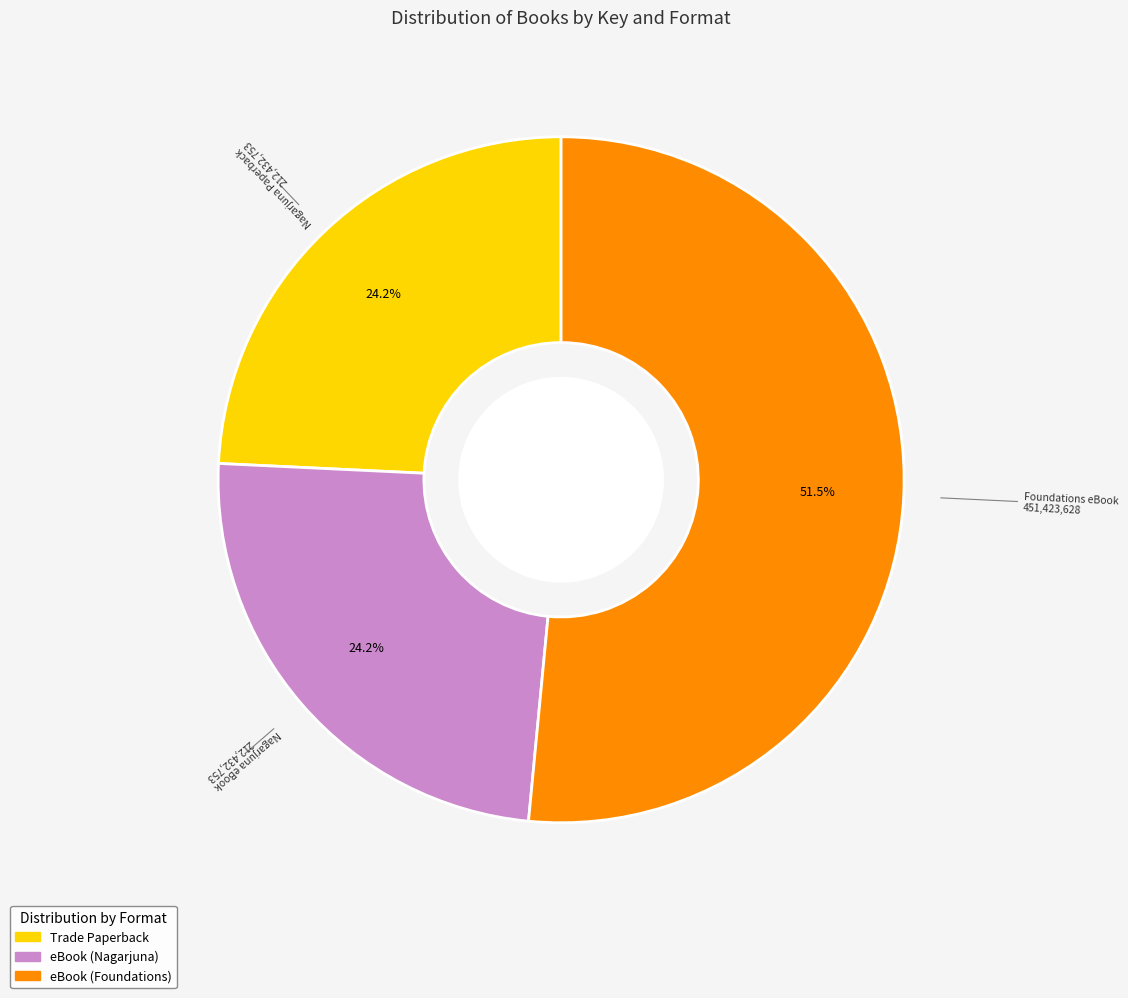

Is there any slice that represents more than half of the pie?

Yes